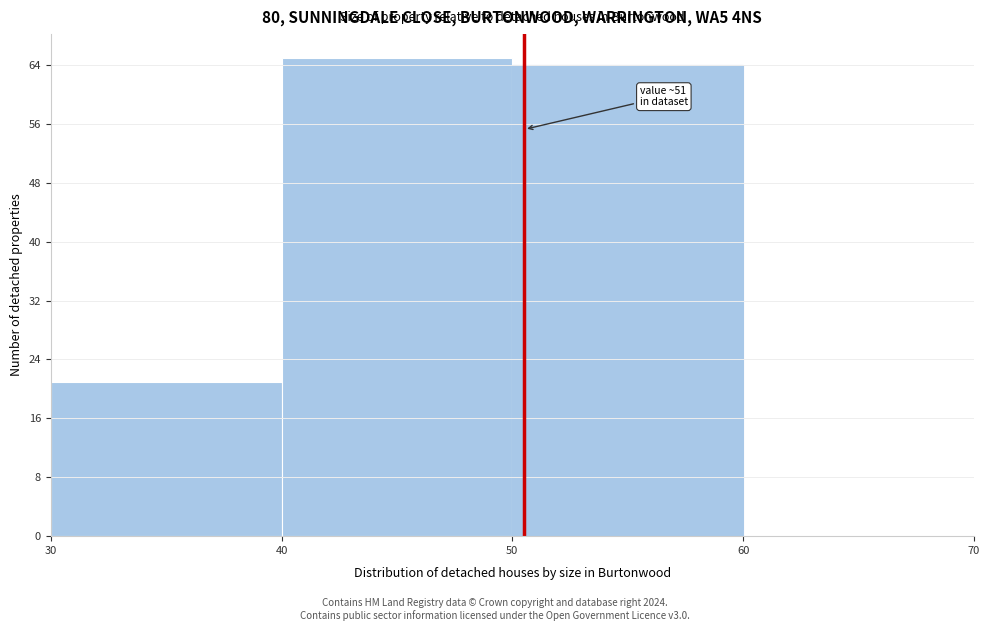

Over which range of the x-axis is the bar tallest?

40 to 50